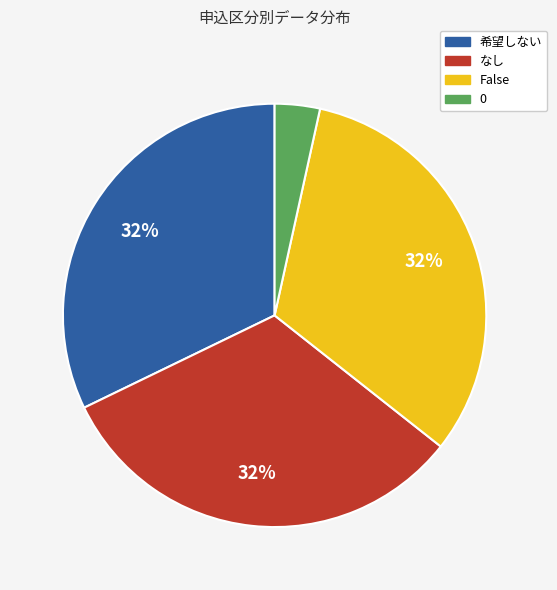

What percentage is the 希望しない slice, to the nearest percent?

32%